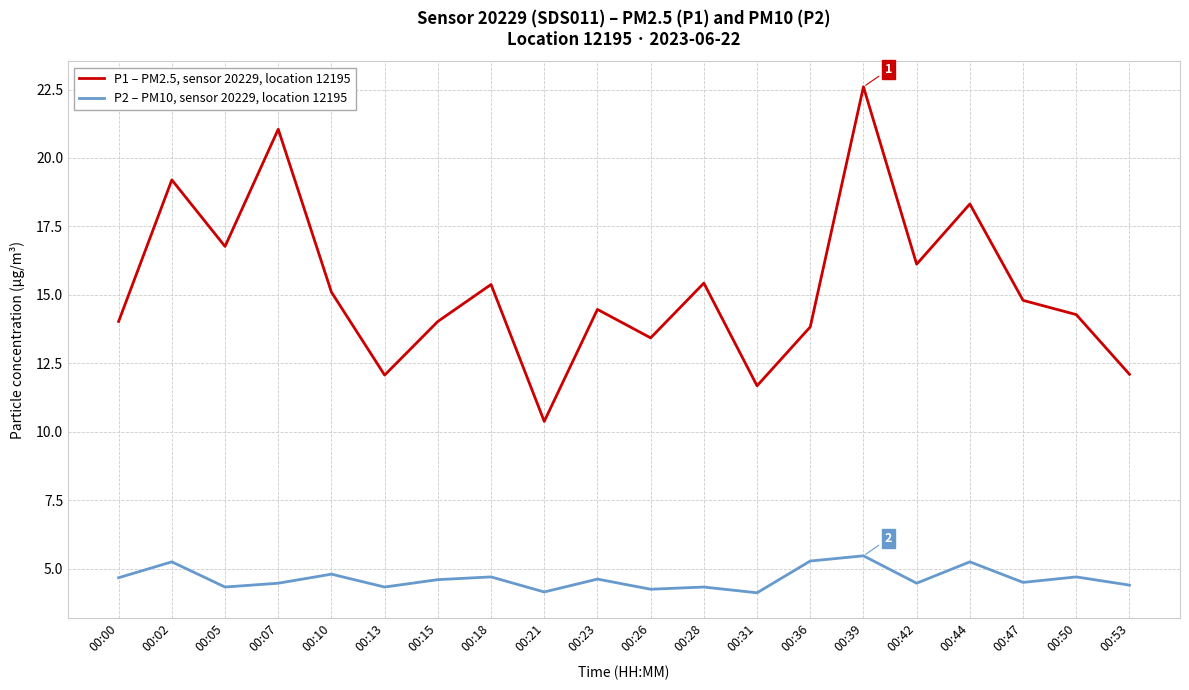

How many interior local peaks does the P1 – PM2.5, sensor 20229, location 12195 series have?

7